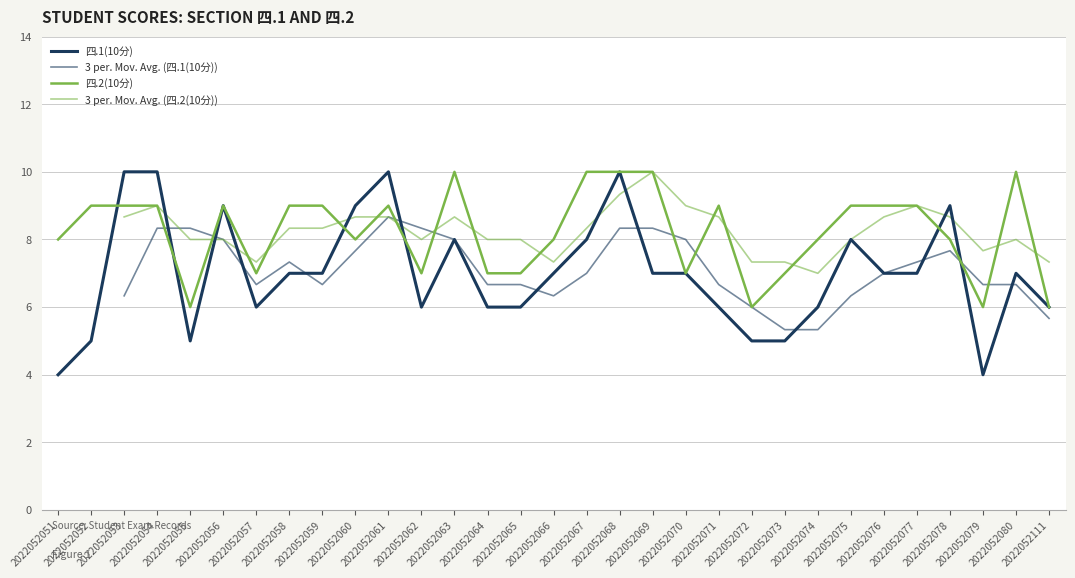

The value of 四.2(10分) at 2022052072 is 6. True or false?

True